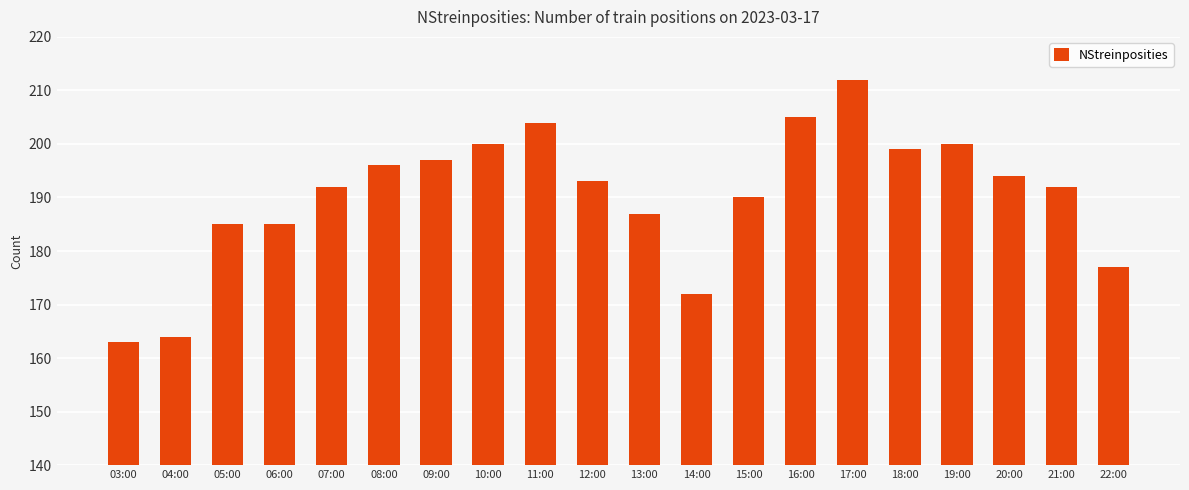

Reading right to left, what are all the values shown in this chart?

177	192	194	200	199	212	205	190	172	187	193	204	200	197	196	192	185	185	164	163